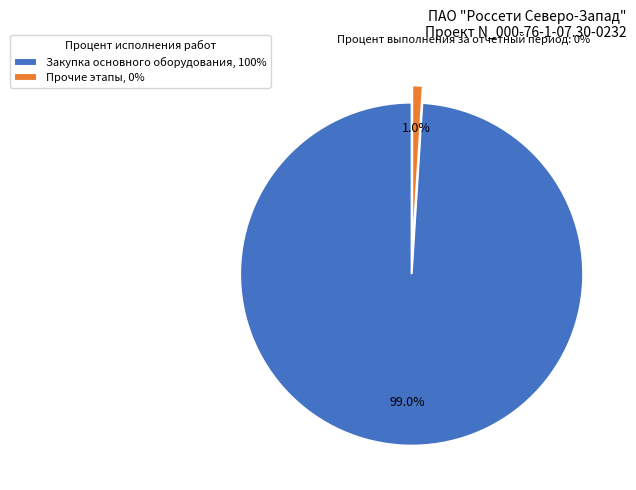

How many segments does this pie chart have?

2